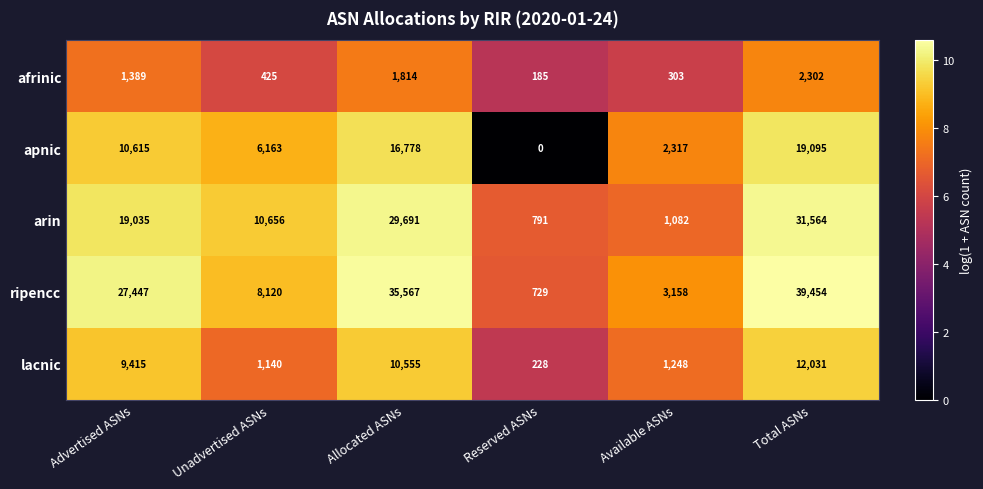

What is the sum of the lacnic values at Advertised ASNs and Available ASNs?

10663